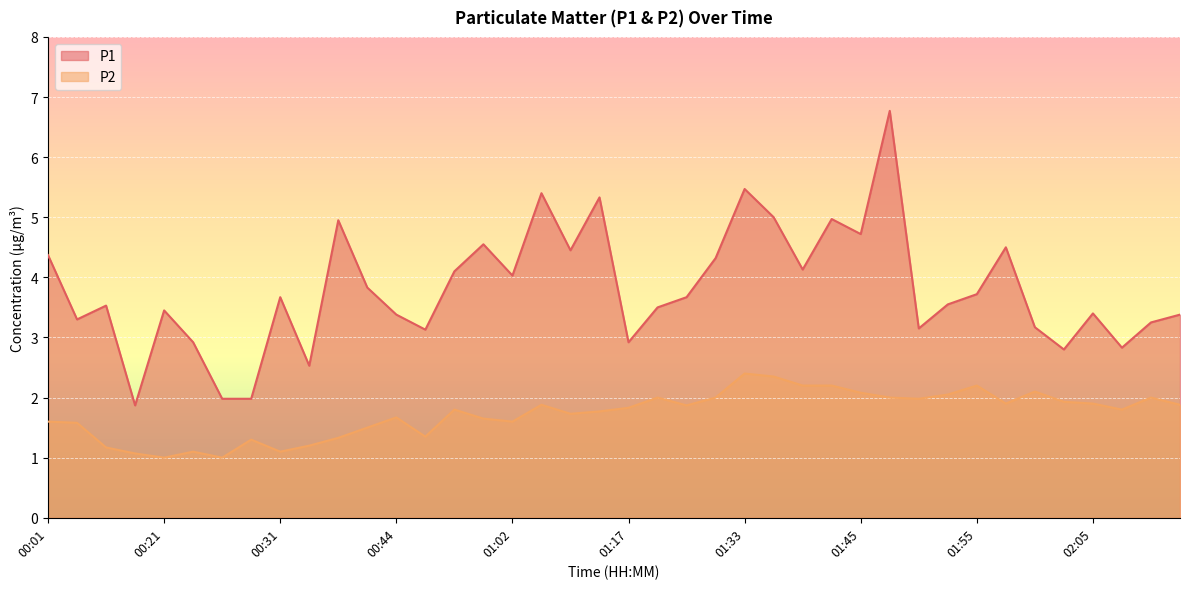

Where is P1 nearest to the value 4?

01:02